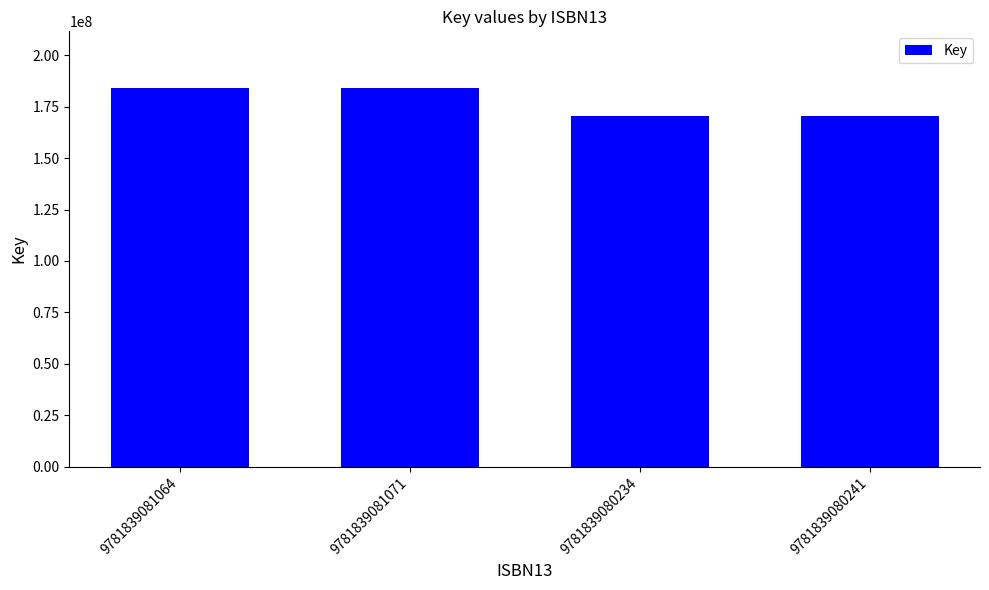

Reading left to right, extract all data points from this chart.

9781839081064=183950590	9781839081071=183950590	9781839080234=170518775	9781839080241=170518775